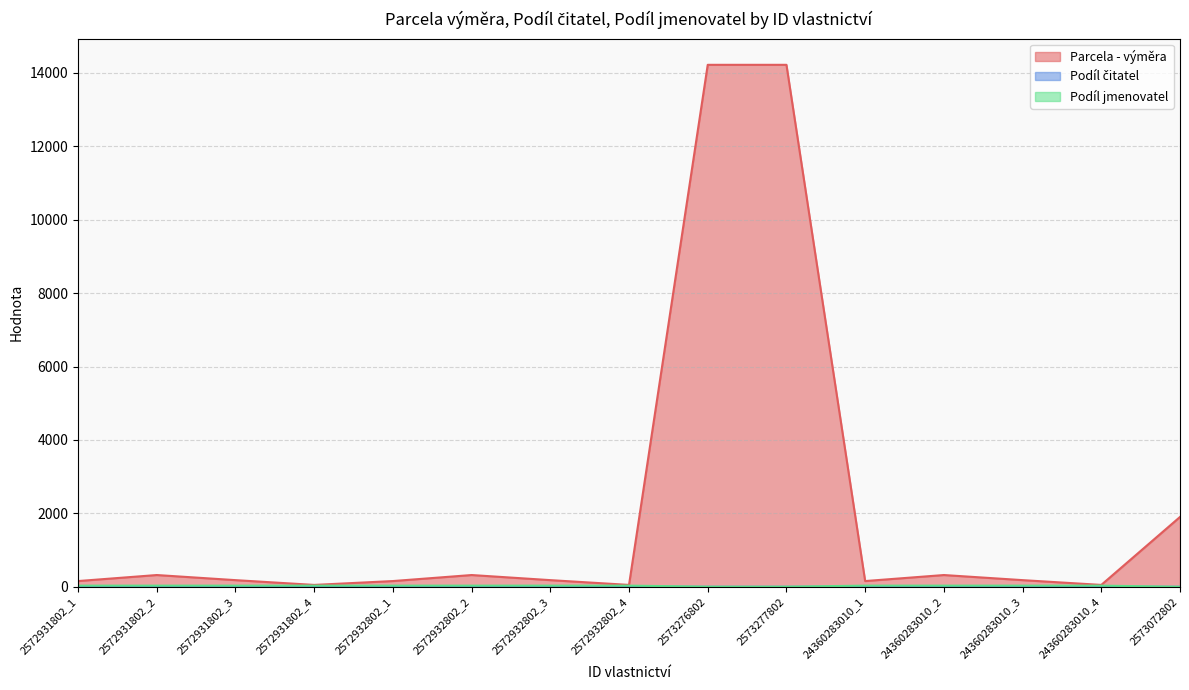

Reading left to right, transcribe all the data shown in this chart.

Parcela - výměra: 157	321	182	52	157	321	182	52	14219	14219	157	321	182	52	1903
Podíl čitatel: 8	8	8	8	8	8	8	8	1	1	4	4	4	4	1
Podíl jmenovatel: 32	32	32	32	32	32	32	32	4	4	32	32	32	32	1